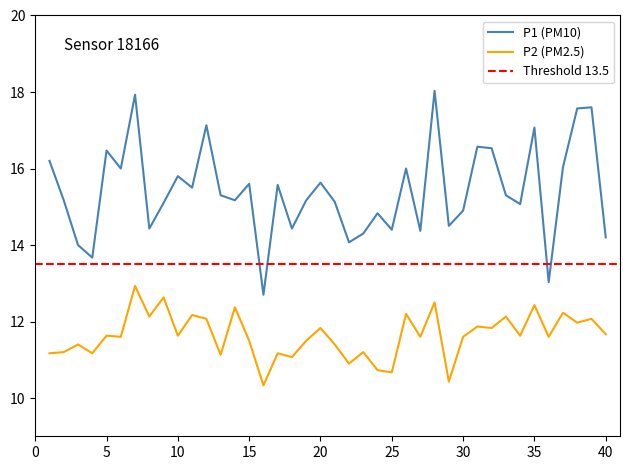

True or false: P1 (PM10) and P2 (PM2.5) intersect in this chart.

False